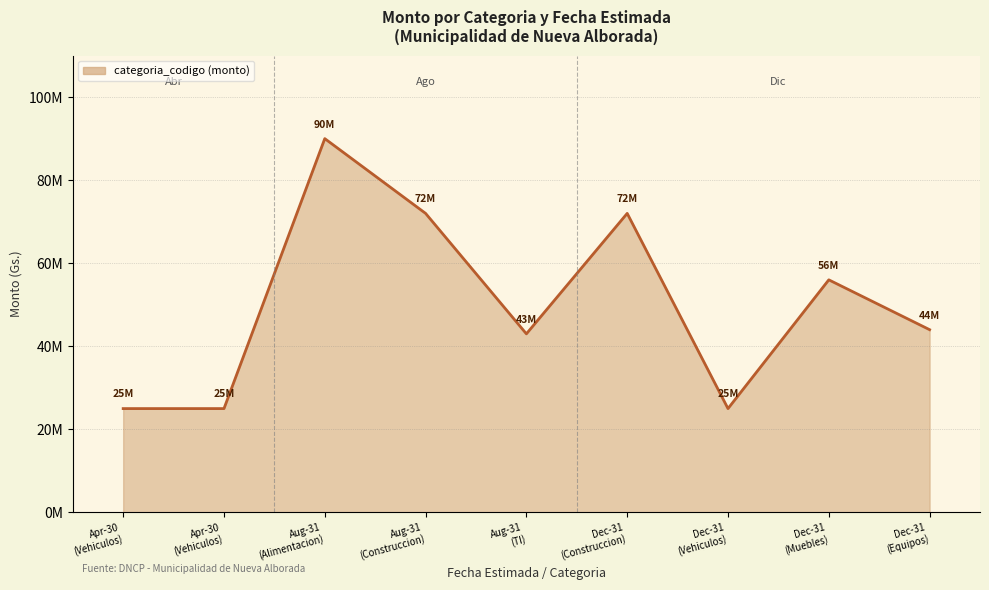

What is the difference between the maximum and minimum values?

65000000